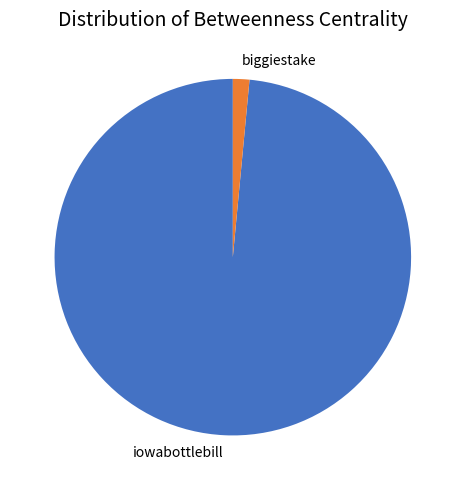

Does iowabottlebill account for over 50% of the chart?

Yes